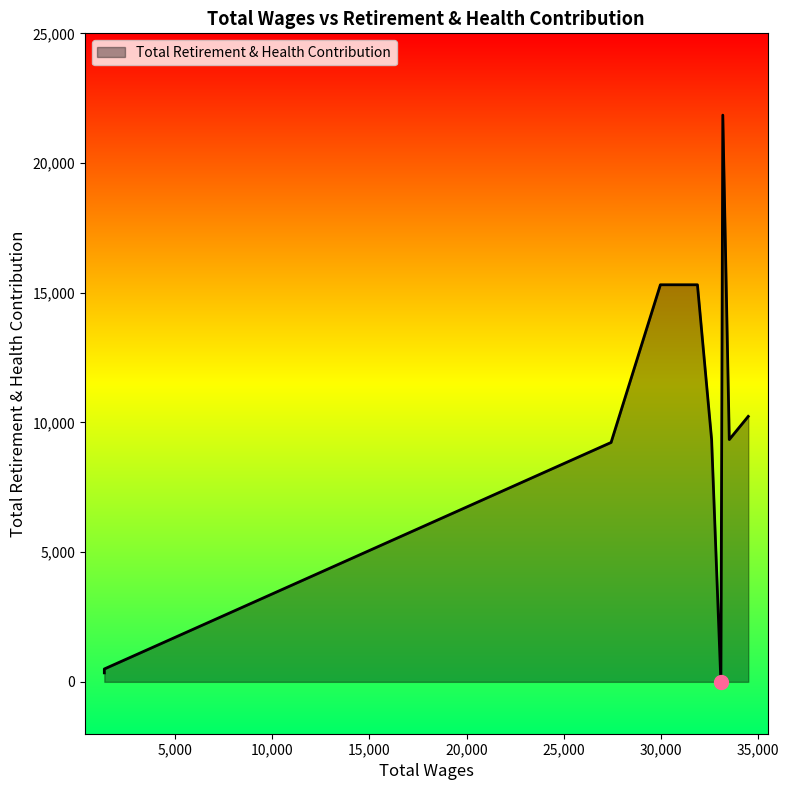

How many series are shown in this chart?

1